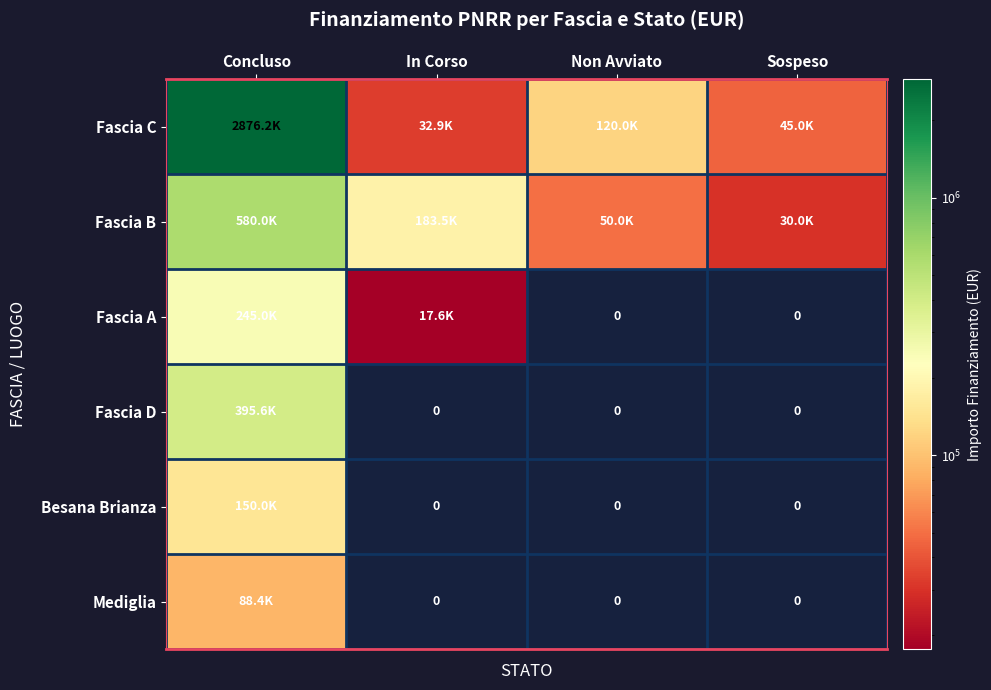

What is the sum of the Besana Brianza values at Concluso and Non Avviato?

150000.0